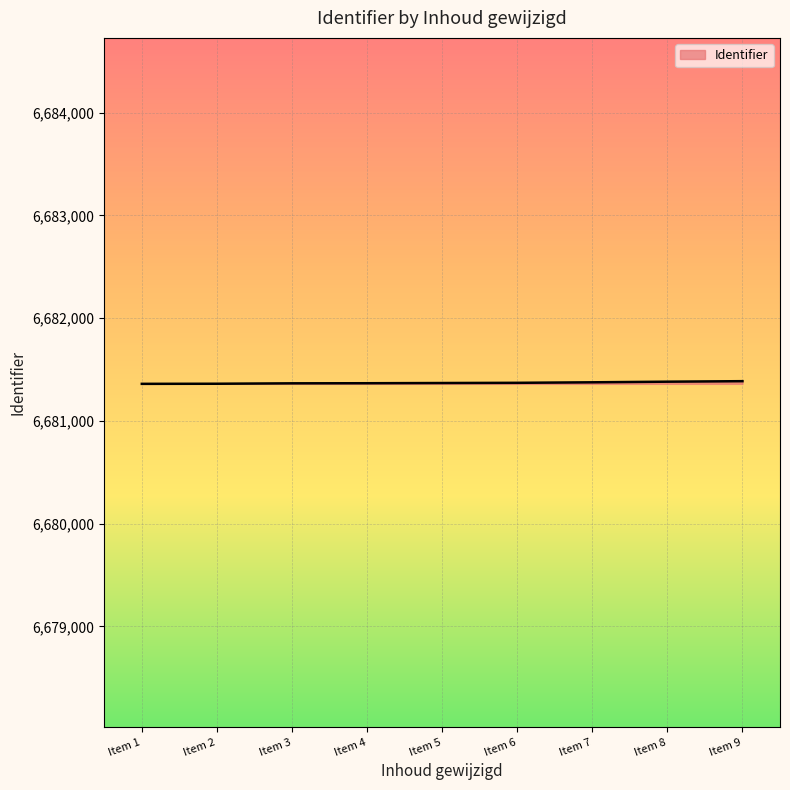

What is the ratio of the value at Item 5 to the value at Item 6?

1.0